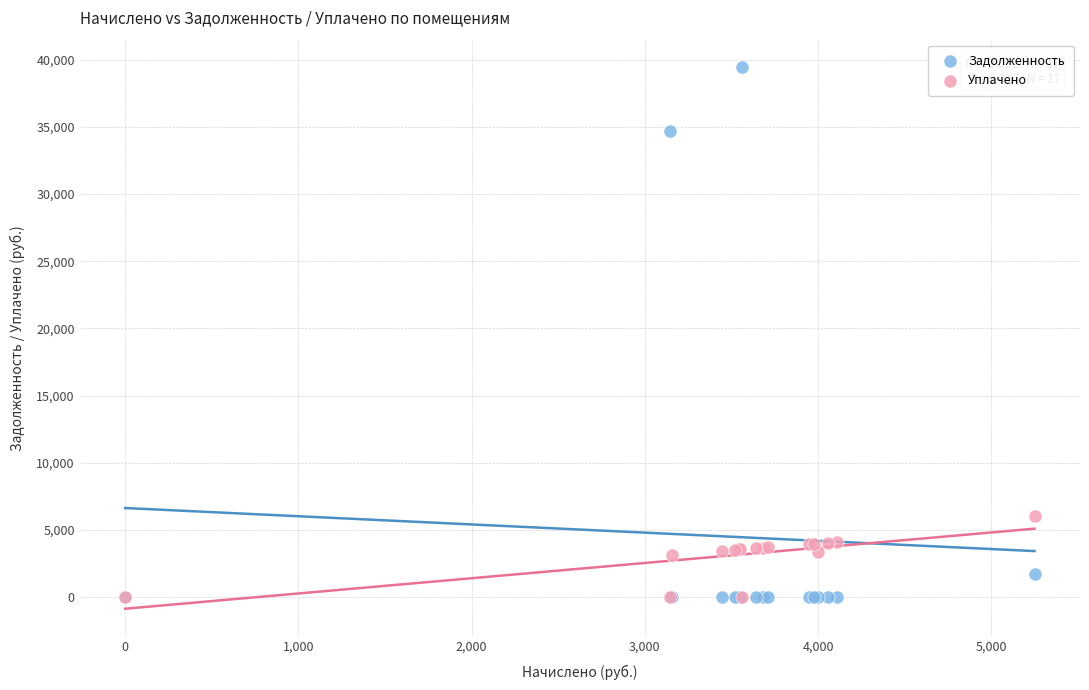

In the Задолженность series, what Y value is closest to 19732?

34675.0